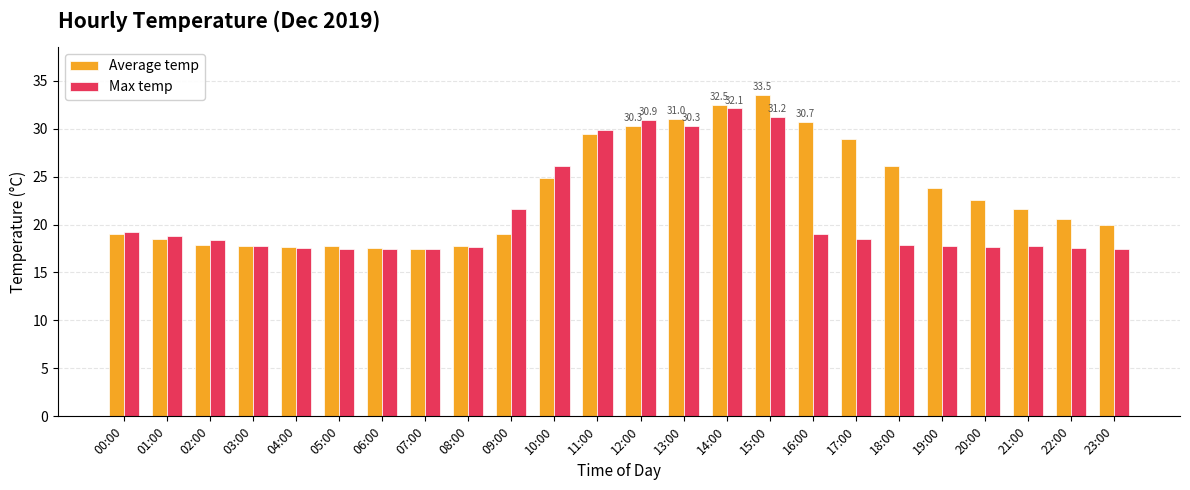

What is the total value across all series at 06:00?

35.0